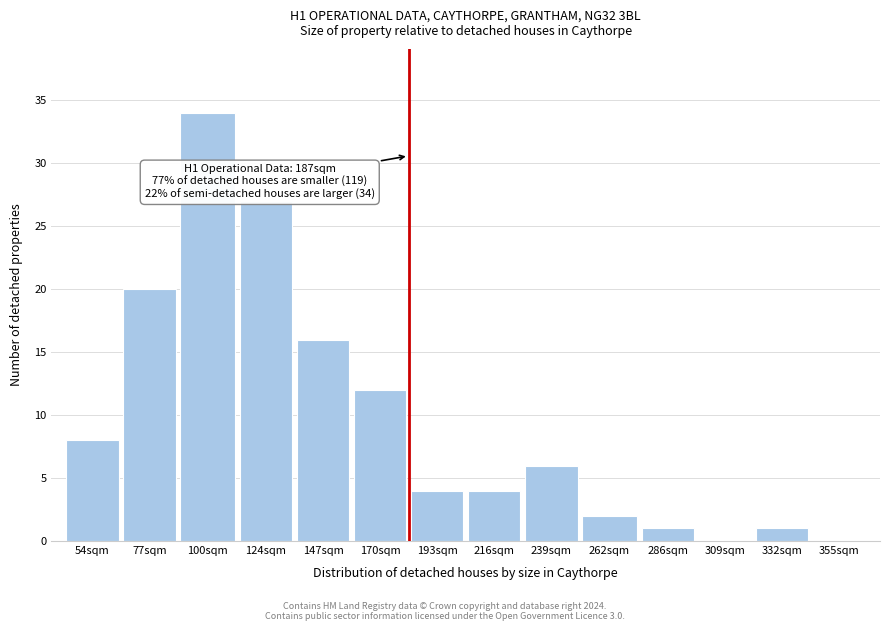

Reading right to left, extract all data points from this chart.

355sqm=0	332sqm=1	309sqm=0	286sqm=1	262sqm=2	239sqm=6	216sqm=4	193sqm=4	170sqm=12	147sqm=16	124sqm=27	100sqm=34	77sqm=20	54sqm=8